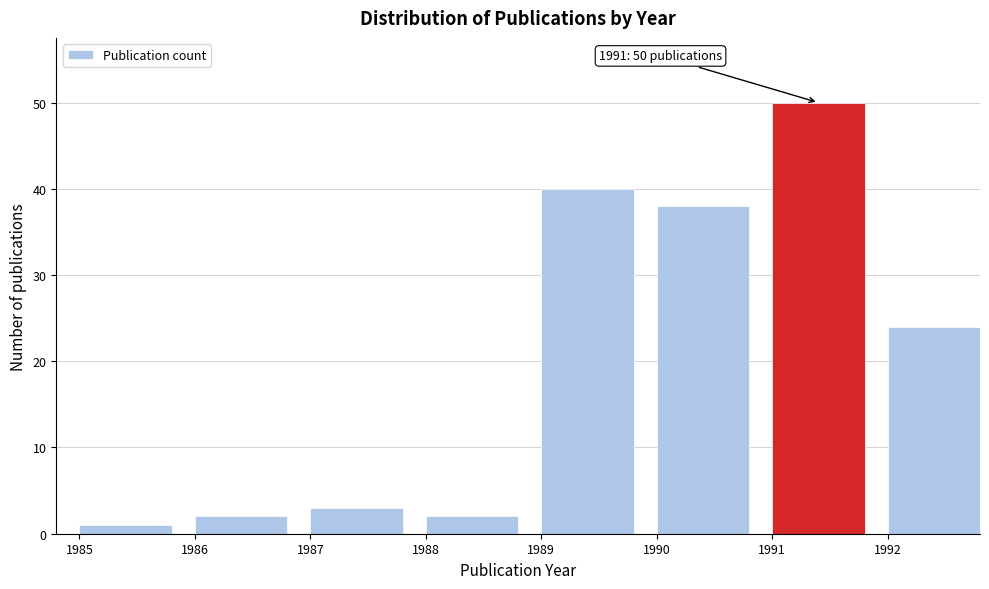

Reading right to left, extract all data points from this chart.

1992=24	1991=50	1990=38	1989=40	1988=2	1987=3	1986=2	1985=1